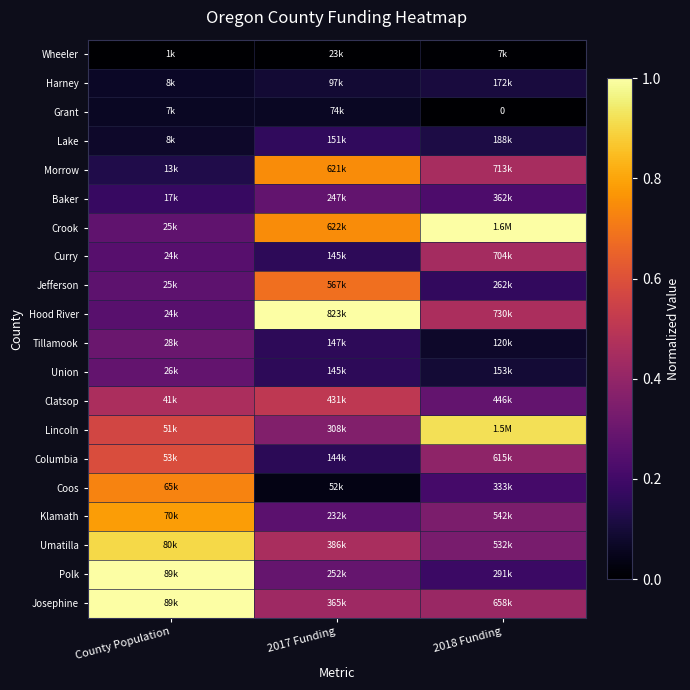

Count the number of data series in this chart.

20